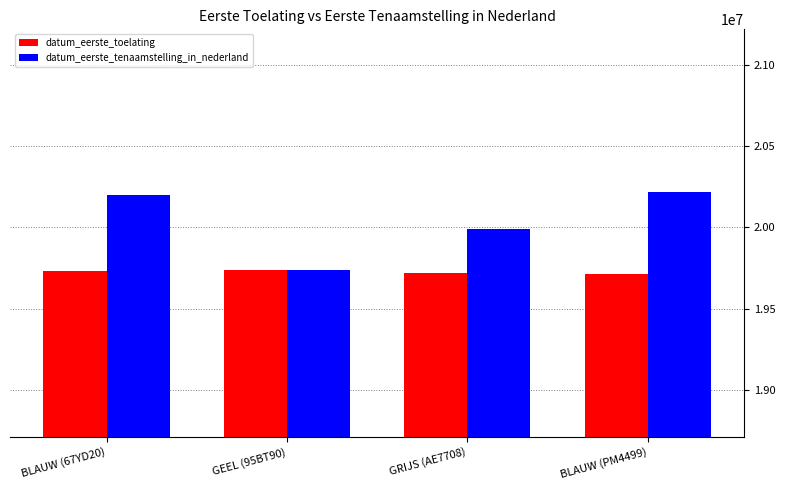

Count the number of categories in the chart.

4